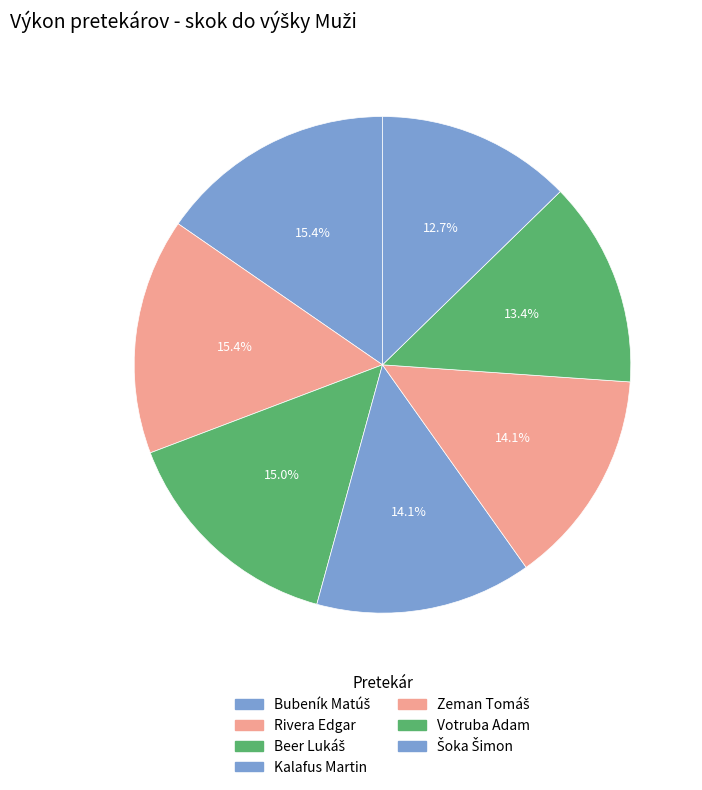

How many slices are in this pie chart?

7